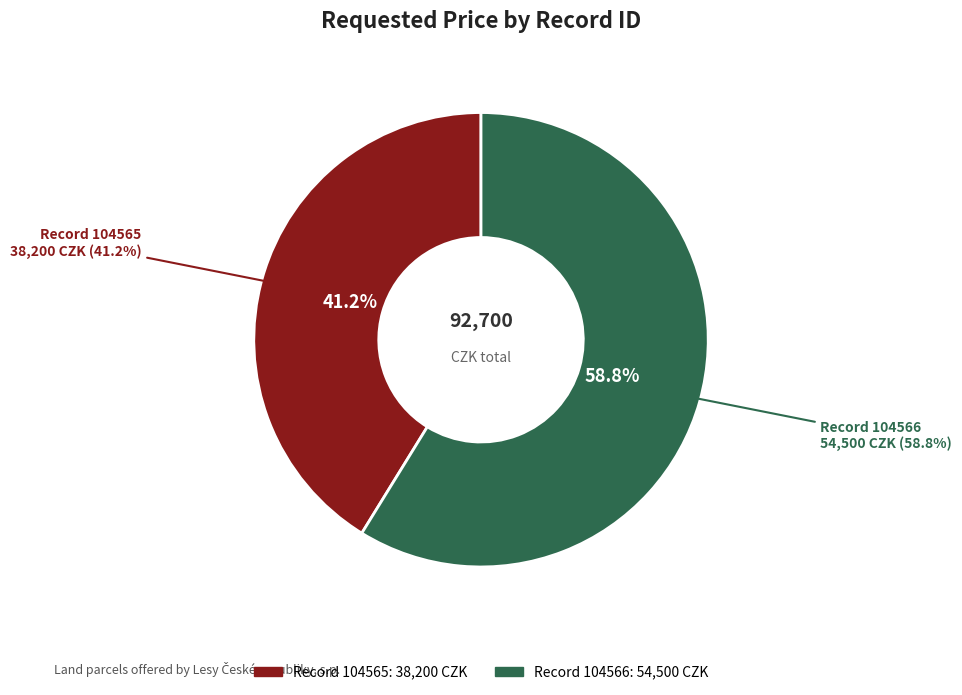

Rank the categories by value from lowest to highest.

104565, 104566